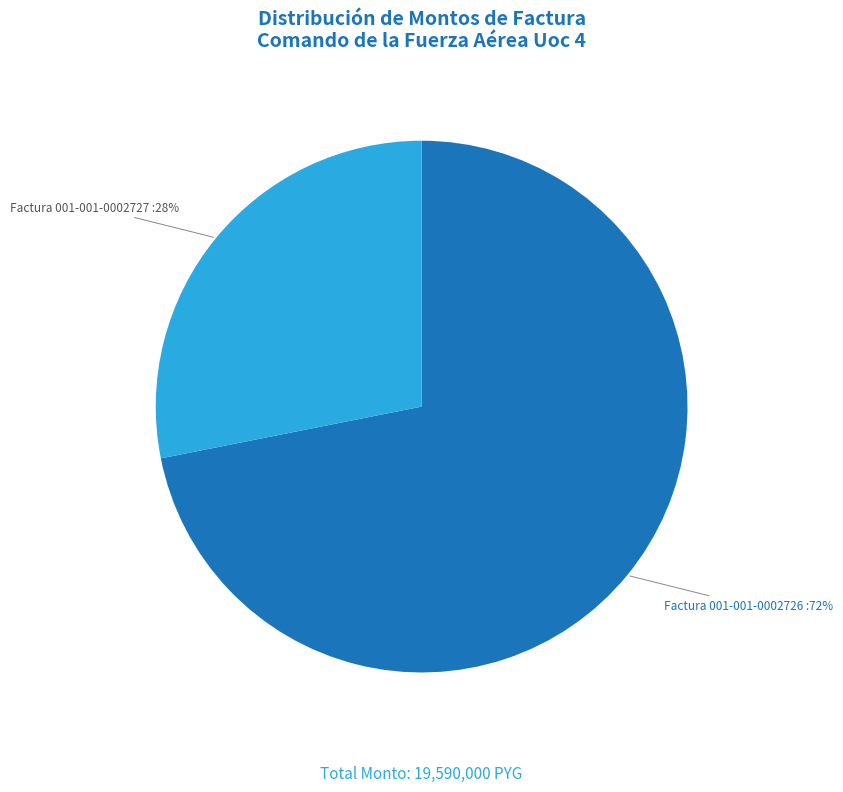

Is there any slice that represents more than half of the pie?

Yes